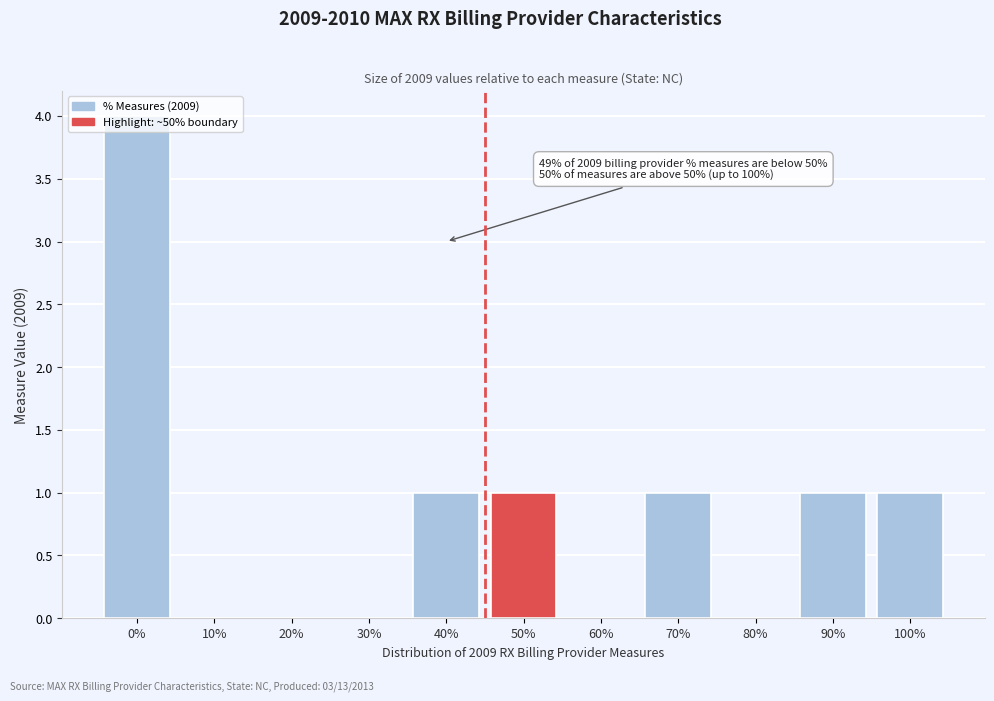

What is the sum of all values?

9